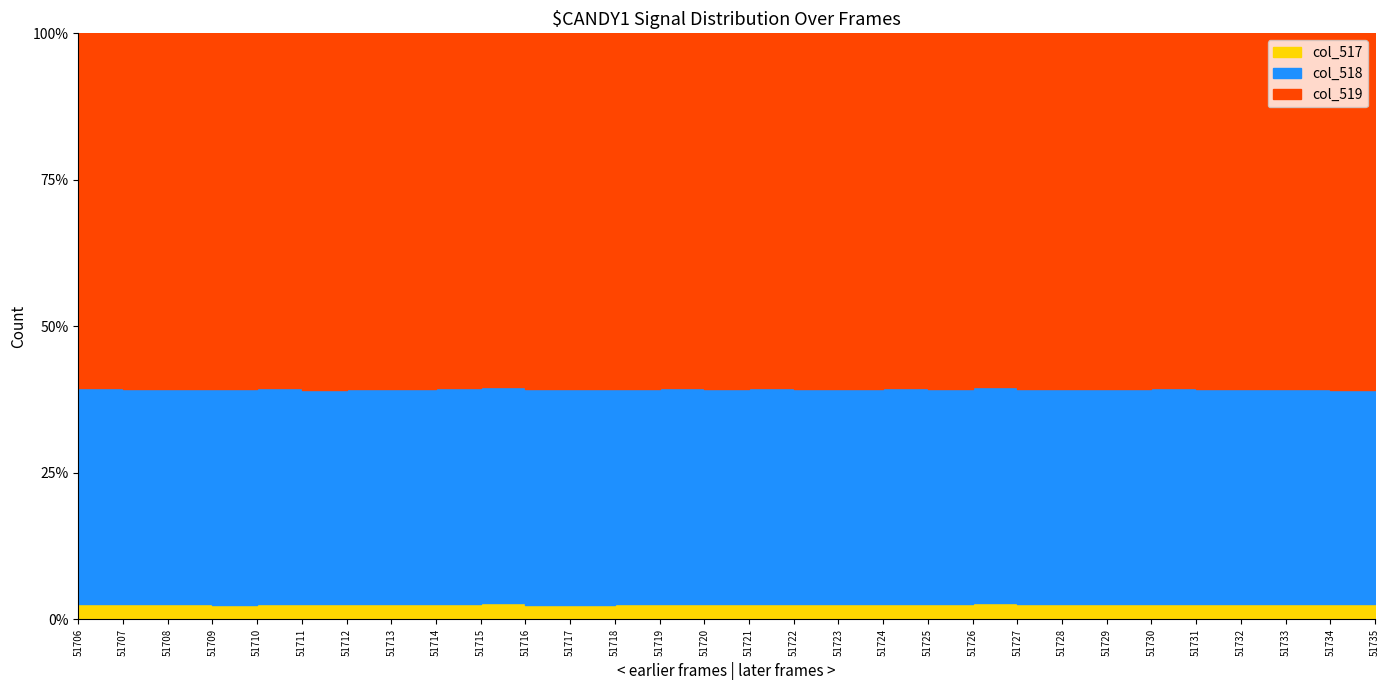

What value does the col_517 series have at 51726, to the nearest 10?

1810